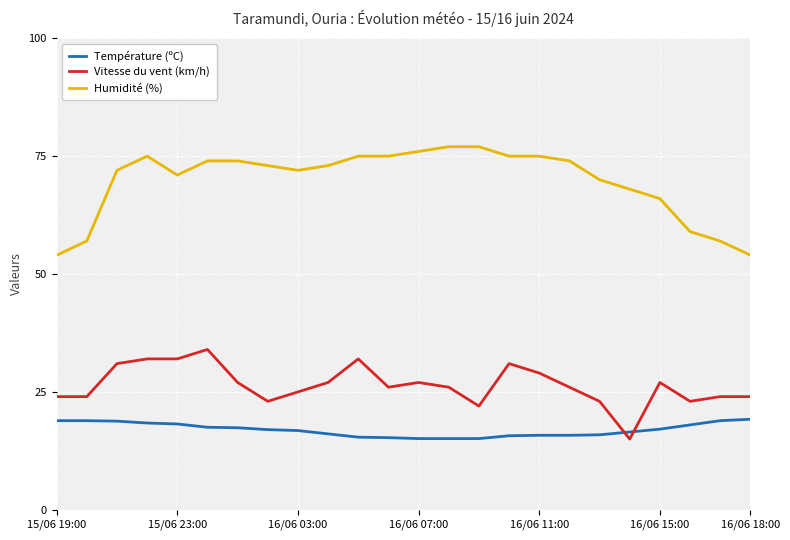

What is the difference between the maximum and minimum values in the Humidité (%) series?

23.0